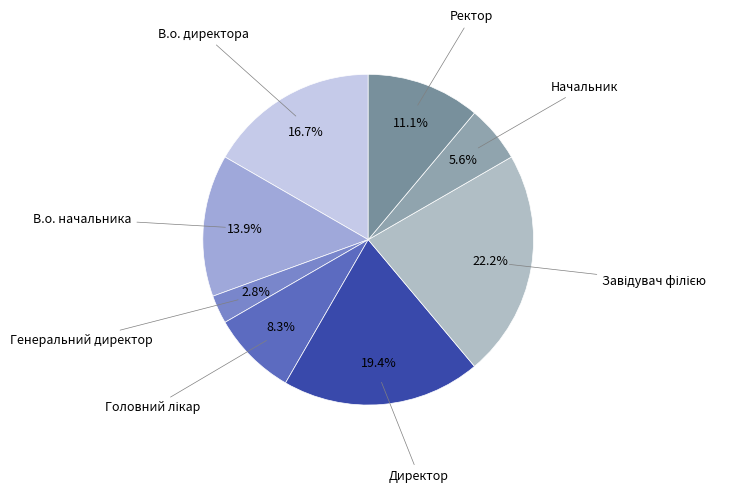

What percentage do В.о. директора and В.о. начальника together represent?

30.6%